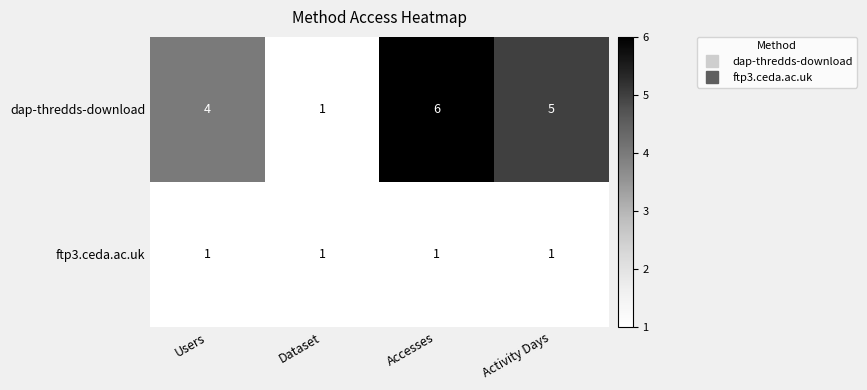

What is the smallest value displayed?

1